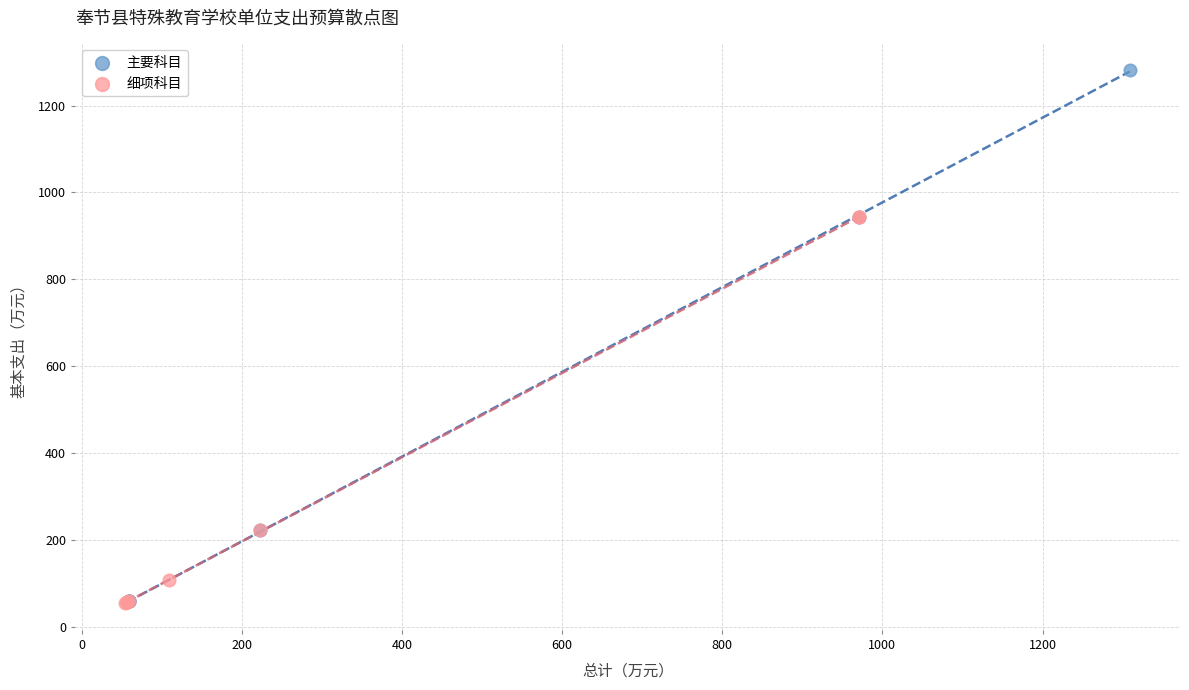

Which series reaches the maximum Y coordinate?

主要科目